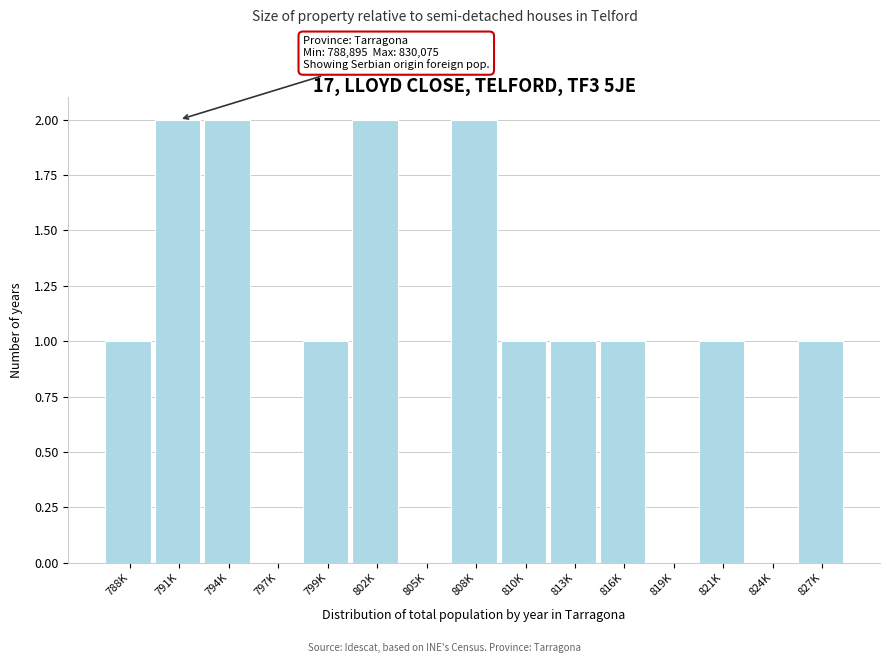

Reading left to right, extract all data points from this chart.

788K=1	791K=2	794K=2	797K=0	799K=1	802K=2	805K=0	808K=2	810K=1	813K=1	816K=1	819K=0	821K=1	824K=0	827K=1